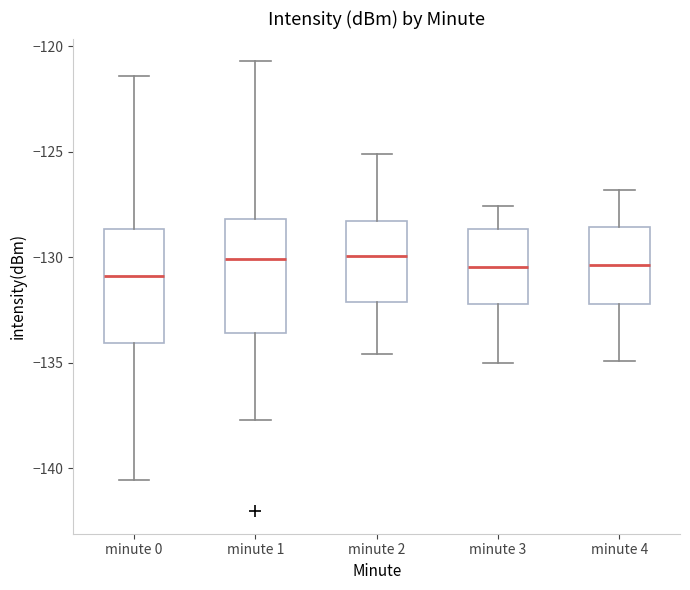

Reading left to right, read every box against the y-axis: the position of its median line, the range the box covers, and the ends of its whiskers. The values are not printed on the chart, so give them approximately, as read against the axis.

minute 0: median -131.0, box -134.0 to -128.5, whiskers -140.5 to -121.5
minute 1: median -130.0, box -133.5 to -128.0, whiskers -137.5 to -120.5
minute 2: median -130.0, box -132.0 to -128.5, whiskers -134.5 to -125.0
minute 3: median -130.5, box -132.0 to -128.5, whiskers -135.0 to -127.5
minute 4: median -130.5, box -132.0 to -128.5, whiskers -135.0 to -127.0